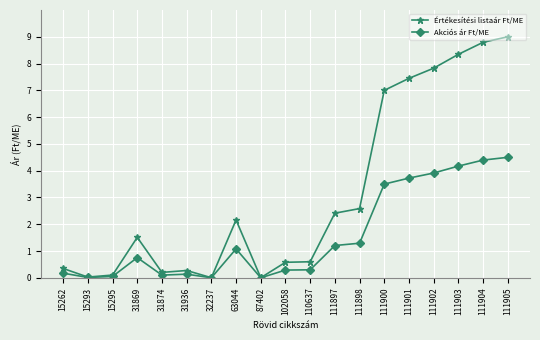

What is the greatest value displayed?

9.0